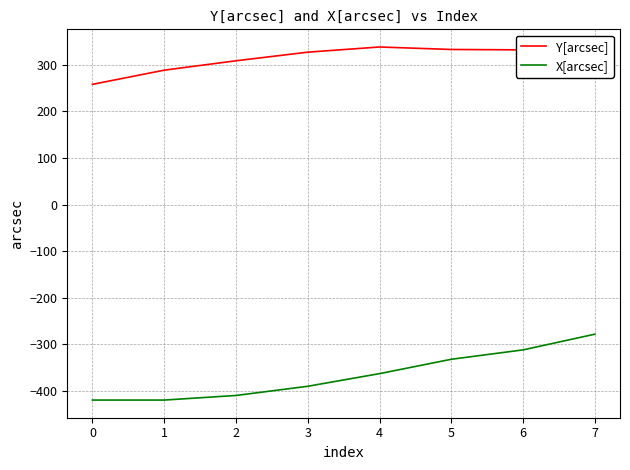

What is the maximum value shown in the chart?

337.6